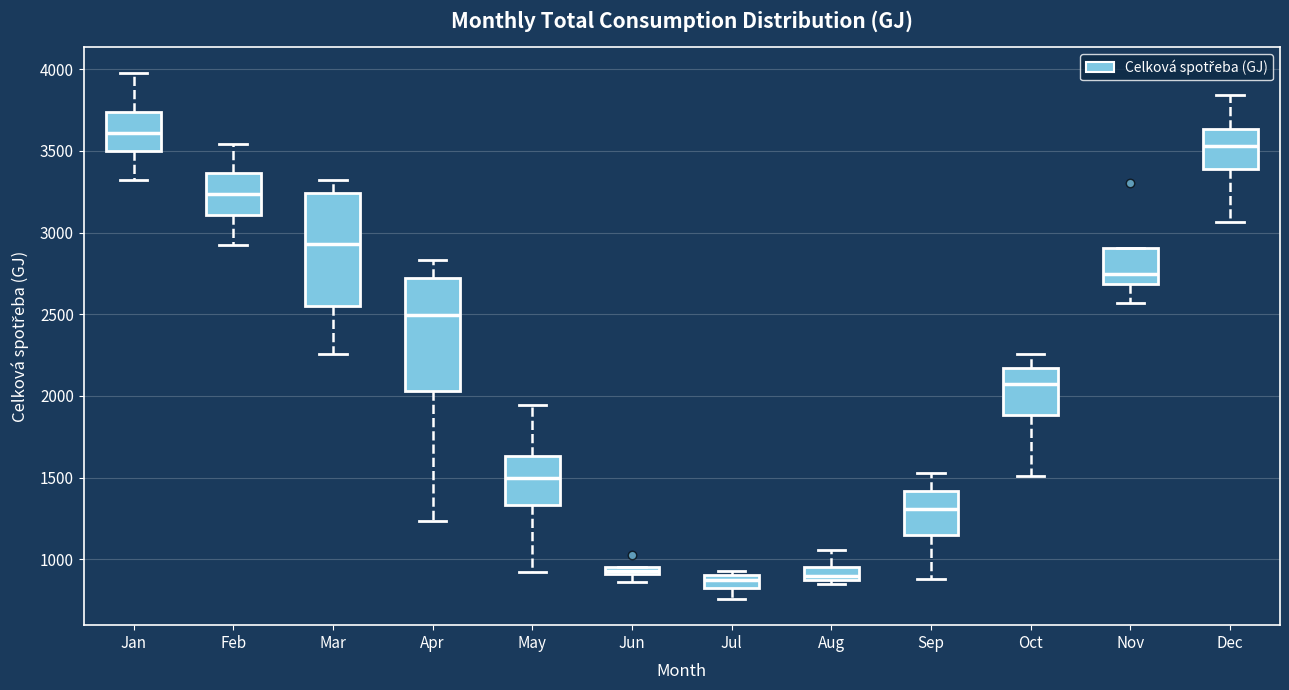

Where is the upper edge of the box for Mar on the y-axis? The values are not printed on the chart, so give them approximately, as read against the axis.

3250